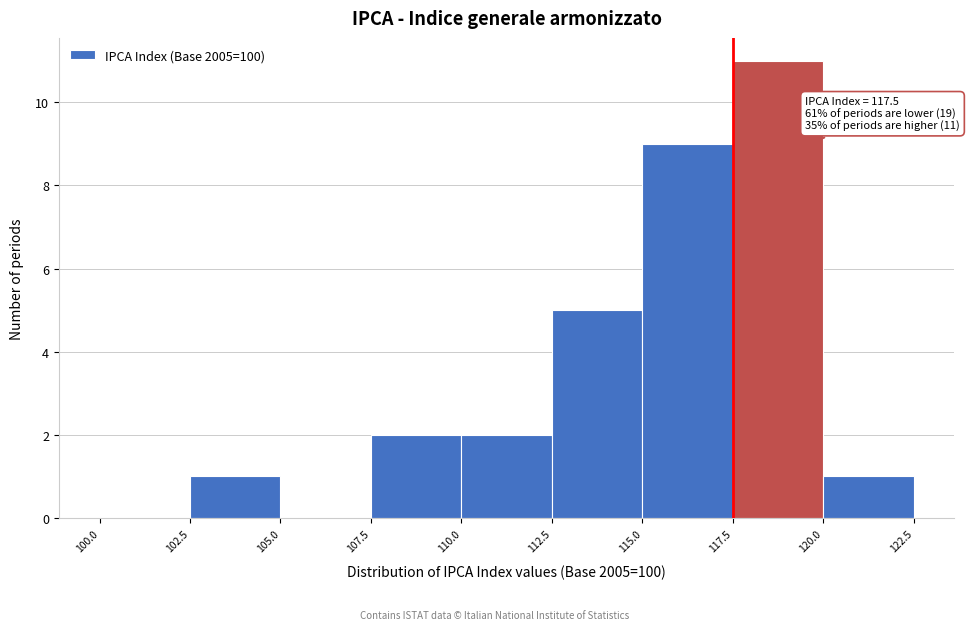

Which range on the x-axis has the tallest bar?

117.5 to 120.0